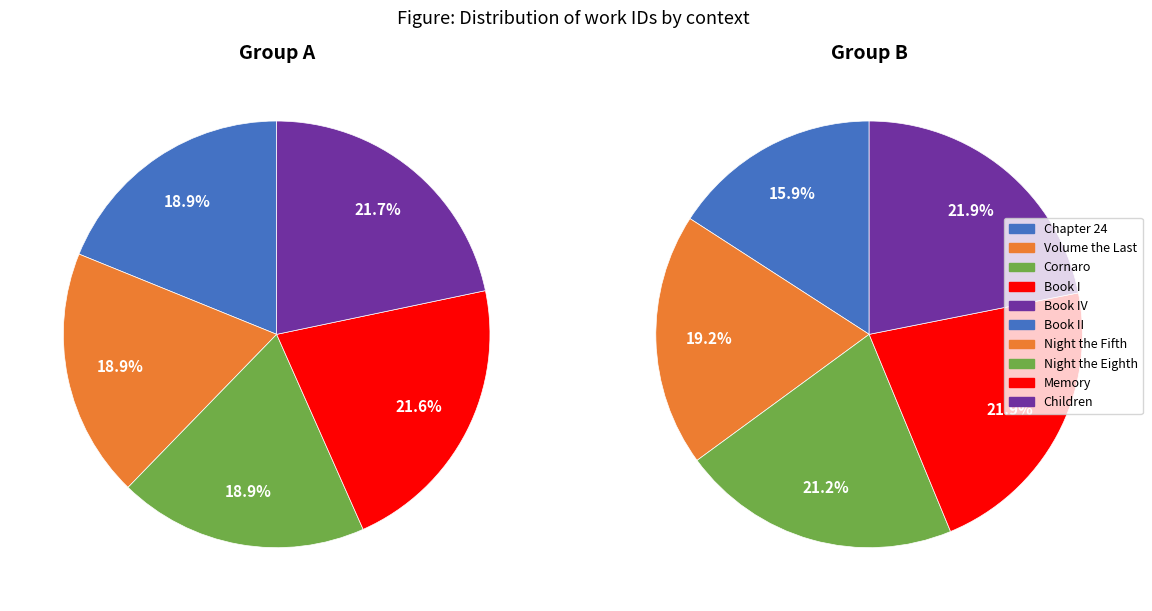

Approximately how many times larger is the value at Children compared to Memory?

1.0